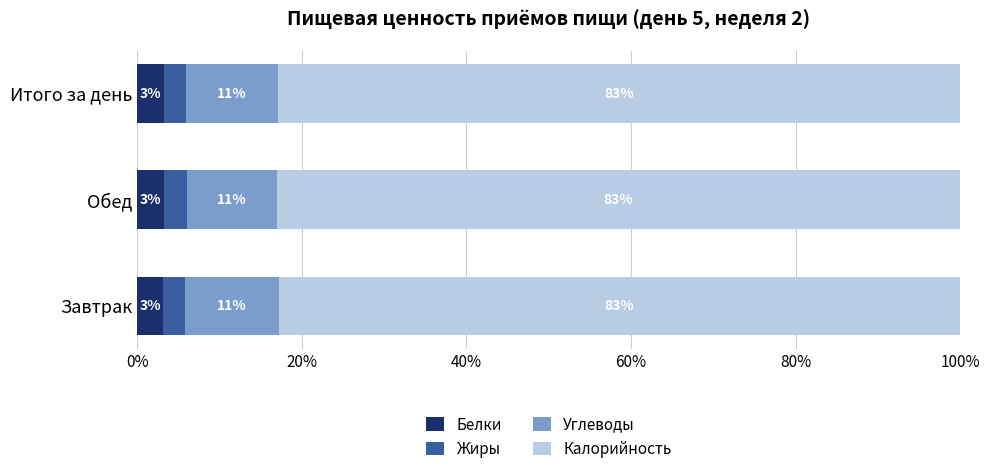

What is the total value across all series at Завтрак?

100.0